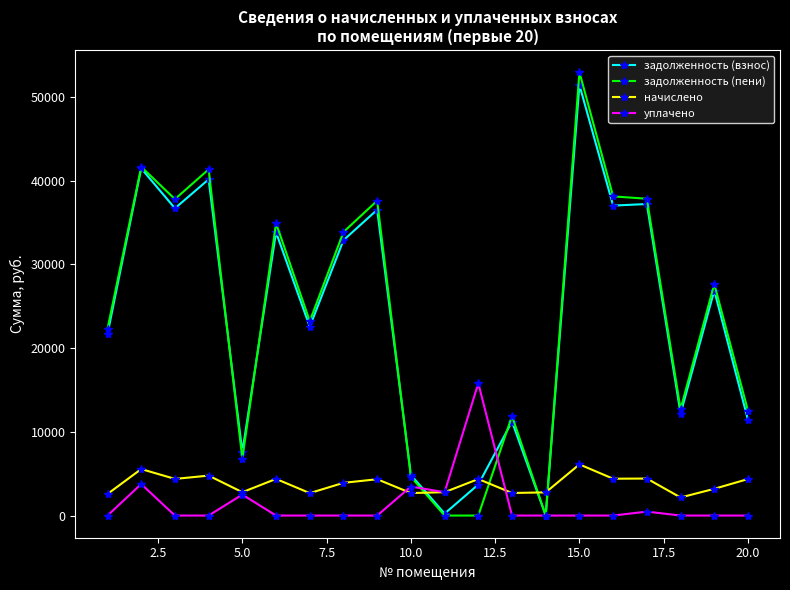

What is the maximum value shown in the chart?

52934.8